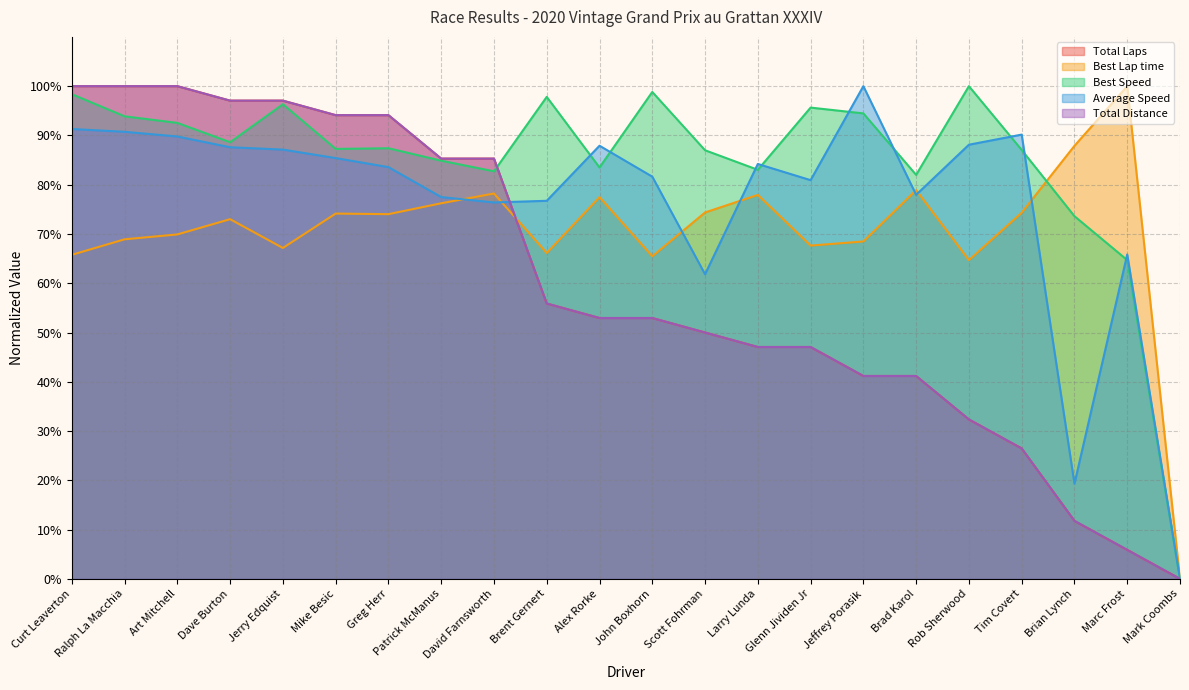

Reading right to left, extract all data points from this chart.

Total Laps: Mark Coombs=0.0	Marc Frost=5.9	Brian Lynch=11.8	Tim Covert=26.5	Rob Sherwood=32.4	Brad Karol=41.2	Jeffrey Porasik=41.2	Glenn Jividen Jr=47.1	Larry Lunda=47.1	Scott Fohrman=50.0	John Boxhorn=52.9	Alex Rorke=52.9	Brent Gernert=55.9	David Farnsworth=85.3	Patrick McManus=85.3	Greg Herr=94.1	Mike Besic=94.1	Jerry Edquist=97.1	Dave Burton=97.1	Art Mitchell=100.0	Ralph La Macchia=100.0	Curt Leaverton=100.0
Best Lap time: Mark Coombs=0.0	Marc Frost=100.0	Brian Lynch=87.9	Tim Covert=74.3	Rob Sherwood=64.7	Brad Karol=78.9	Jeffrey Porasik=68.5	Glenn Jividen Jr=67.6	Larry Lunda=77.9	Scott Fohrman=74.4	John Boxhorn=65.5	Alex Rorke=77.5	Brent Gernert=66.1	David Farnsworth=78.2	Patrick McManus=76.2	Greg Herr=74.0	Mike Besic=74.1	Jerry Edquist=67.2	Dave Burton=73.0	Art Mitchell=69.9	Ralph La Macchia=68.9	Curt Leaverton=65.8
Best Speed: Mark Coombs=0.0	Marc Frost=64.7	Brian Lynch=73.6	Tim Covert=87.1	Rob Sherwood=100.0	Brad Karol=82.0	Jeffrey Porasik=94.5	Glenn Jividen Jr=95.6	Larry Lunda=83.0	Scott Fohrman=87.0	John Boxhorn=98.8	Alex Rorke=83.5	Brent Gernert=97.8	David Farnsworth=82.7	Patrick McManus=84.9	Greg Herr=87.4	Mike Besic=87.3	Jerry Edquist=96.3	Dave Burton=88.6	Art Mitchell=92.5	Ralph La Macchia=93.9	Curt Leaverton=98.4
Average Speed: Mark Coombs=0.0	Marc Frost=65.8	Brian Lynch=19.3	Tim Covert=90.2	Rob Sherwood=88.1	Brad Karol=78.0	Jeffrey Porasik=100.0	Glenn Jividen Jr=80.9	Larry Lunda=84.2	Scott Fohrman=61.8	John Boxhorn=81.6	Alex Rorke=87.9	Brent Gernert=76.7	David Farnsworth=76.4	Patrick McManus=77.5	Greg Herr=83.6	Mike Besic=85.4	Jerry Edquist=87.1	Dave Burton=87.6	Art Mitchell=89.8	Ralph La Macchia=90.7	Curt Leaverton=91.3
Total Distance: Mark Coombs=0.0	Marc Frost=5.9	Brian Lynch=11.8	Tim Covert=26.5	Rob Sherwood=32.4	Brad Karol=41.2	Jeffrey Porasik=41.2	Glenn Jividen Jr=47.1	Larry Lunda=47.1	Scott Fohrman=50.0	John Boxhorn=52.9	Alex Rorke=52.9	Brent Gernert=55.9	David Farnsworth=85.3	Patrick McManus=85.3	Greg Herr=94.1	Mike Besic=94.1	Jerry Edquist=97.1	Dave Burton=97.1	Art Mitchell=100.0	Ralph La Macchia=100.0	Curt Leaverton=100.0